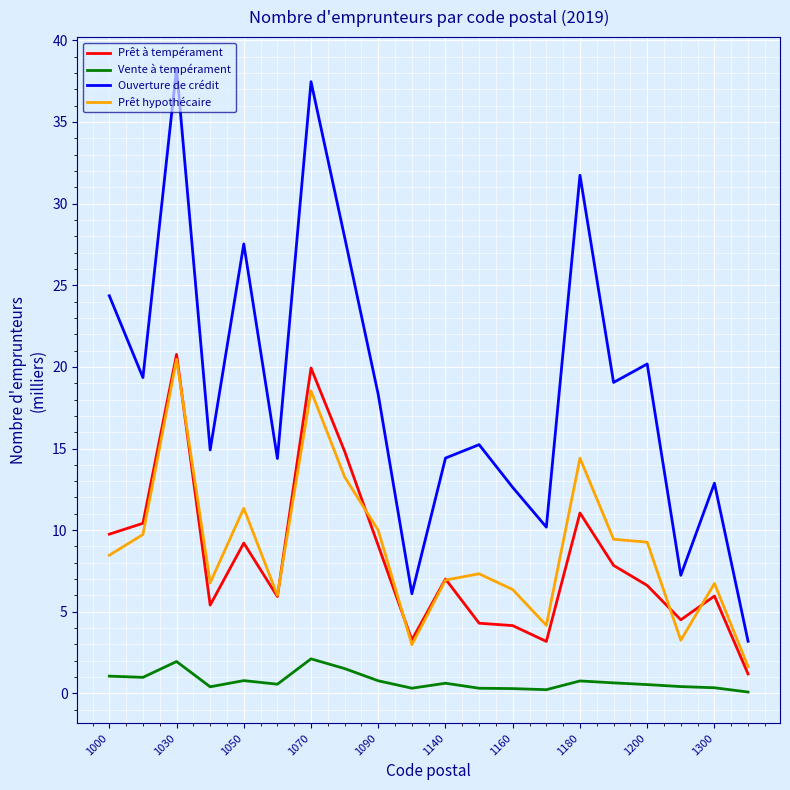

True or false: Vente à tempérament and Prêt à tempérament intersect in this chart.

False